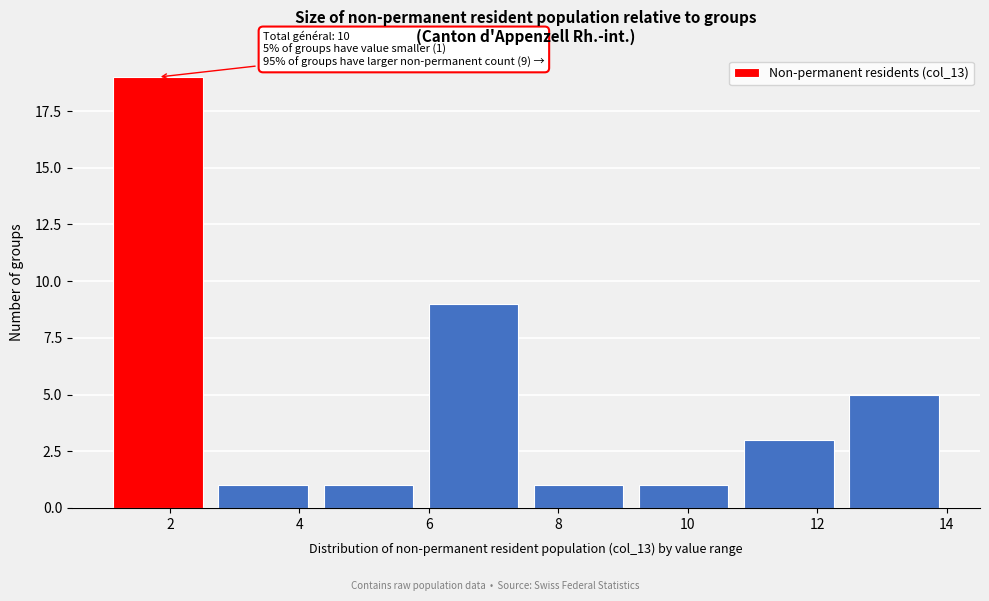

Which range on the x-axis has the tallest bar?

1.0 to 2.6